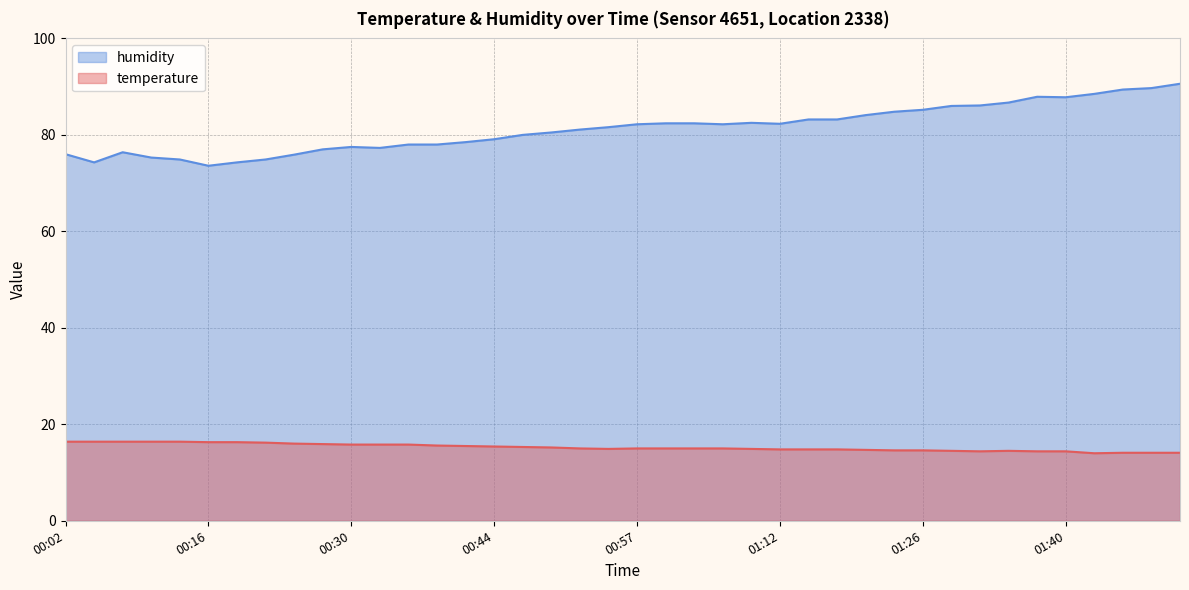

What is the label of the 37th point from the left?

01:43